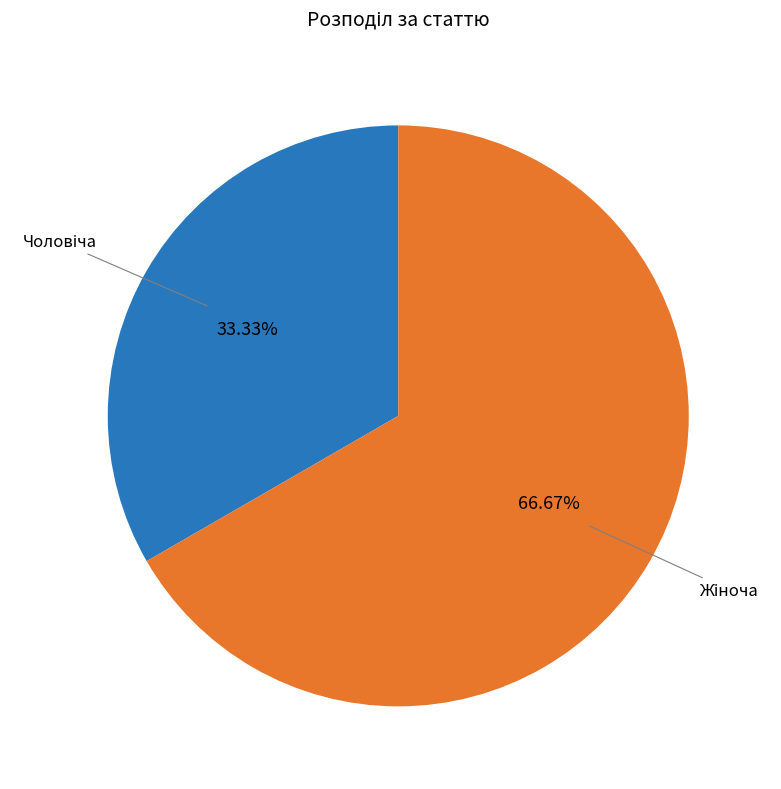

Does any single category account for the majority?

Yes